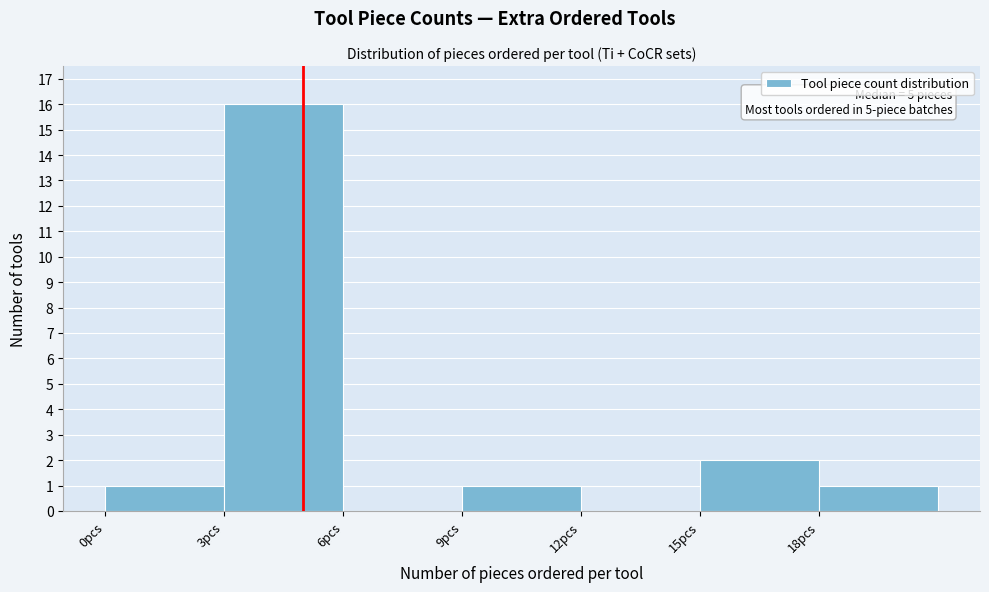

Over which range of the x-axis is the bar tallest?

3 to 6